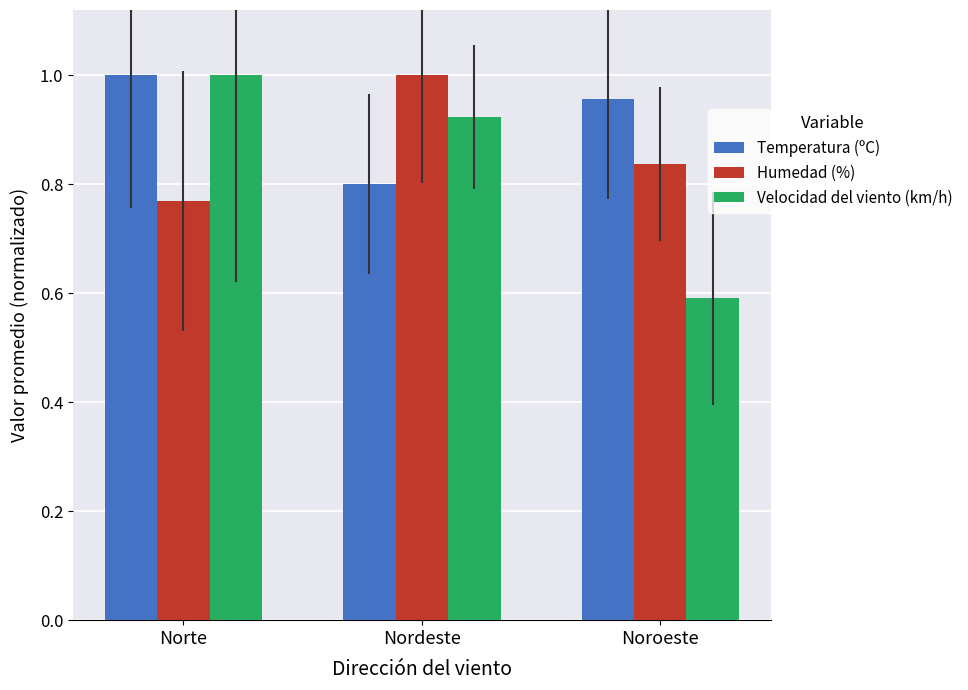

Which category has the lowest value in the Temperatura (ºC) series?

Nordeste